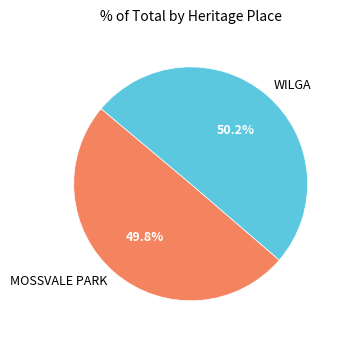

What is the ratio of the value at MOSSVALE PARK to the value at WILGA?

1.0